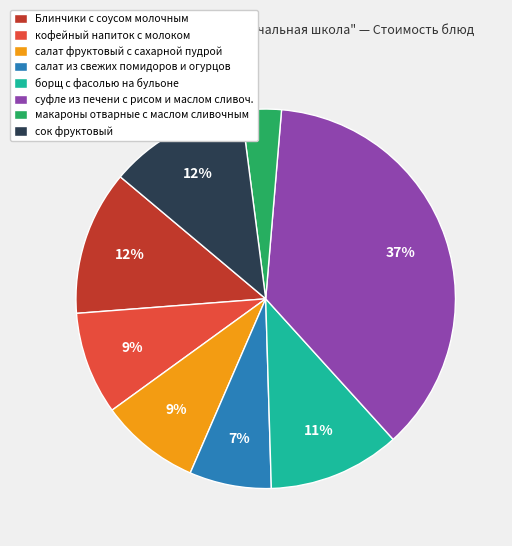

How many slices are in this pie chart?

8